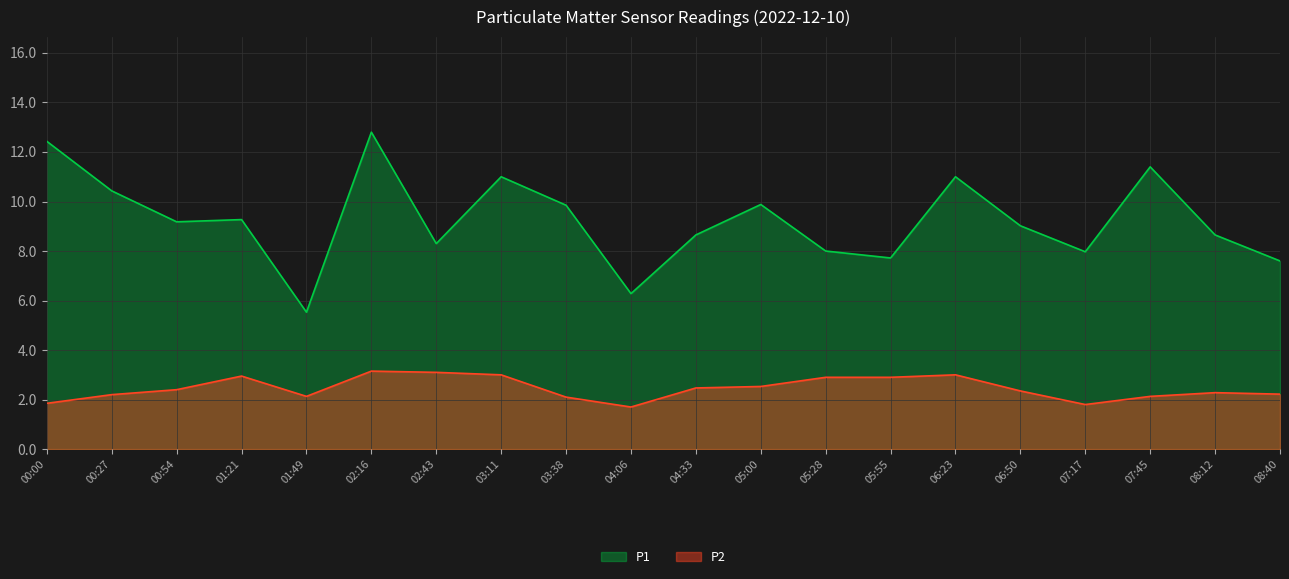

How many lines are shown in the chart?

2